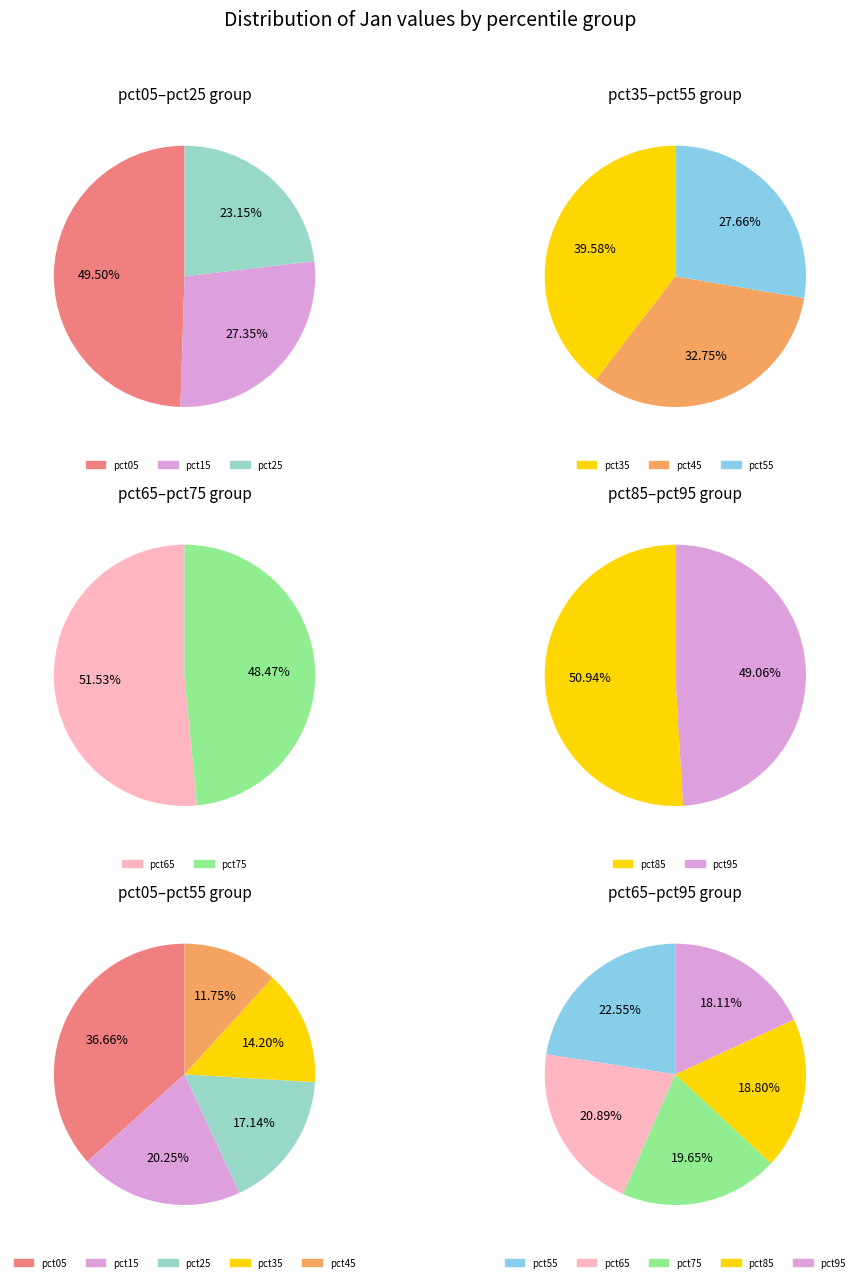

What is the change in value from pct35 to pct45?

-0.3